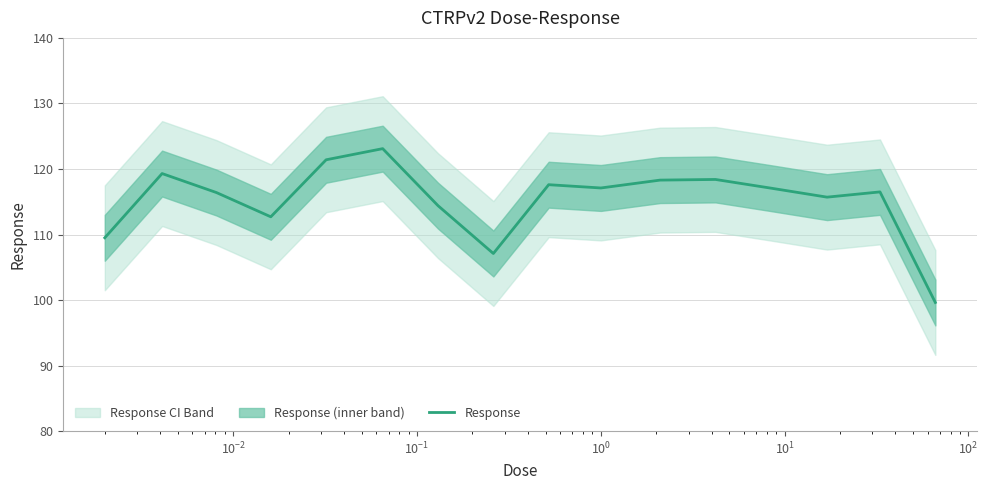

What is the maximum value for Response?

123.1